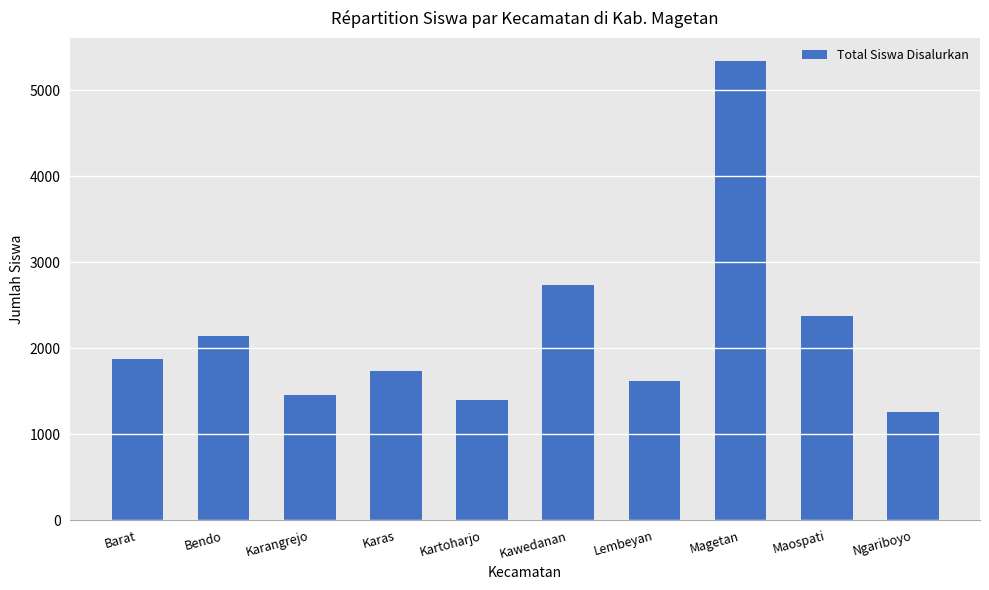

Which category has the highest value across all series?

Magetan